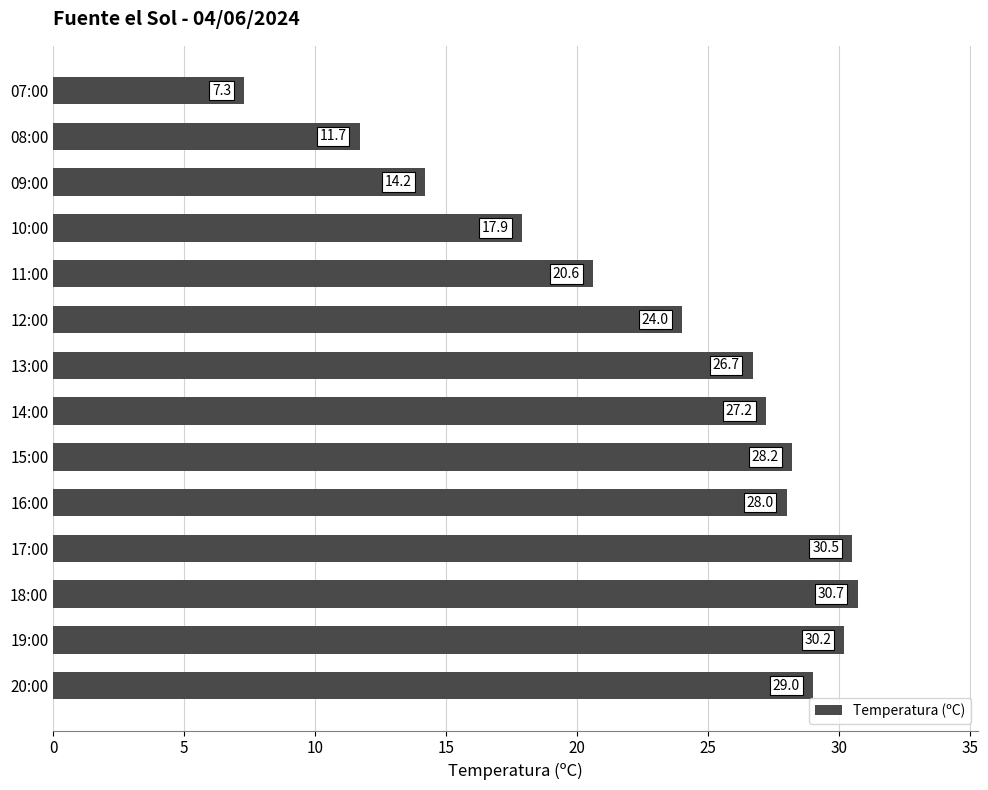

Reading bottom to top, list all the values displayed in this chart.

20:00=29.0	19:00=30.2	18:00=30.7	17:00=30.5	16:00=28.0	15:00=28.2	14:00=27.2	13:00=26.7	12:00=24.0	11:00=20.6	10:00=17.9	09:00=14.2	08:00=11.7	07:00=7.3